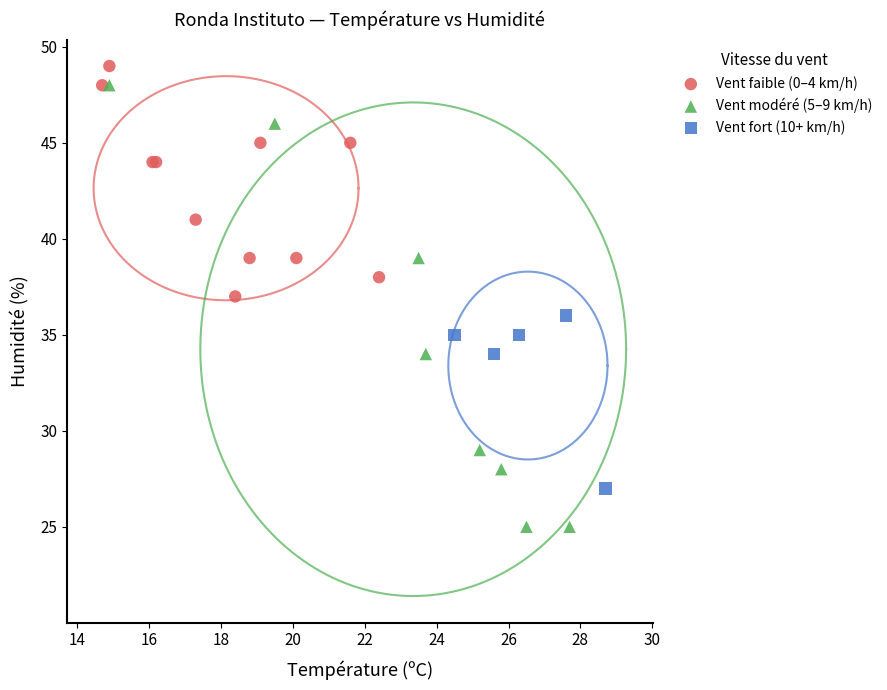

Which series has the widest spread of Y values?

Vent modéré (5–9 km/h)